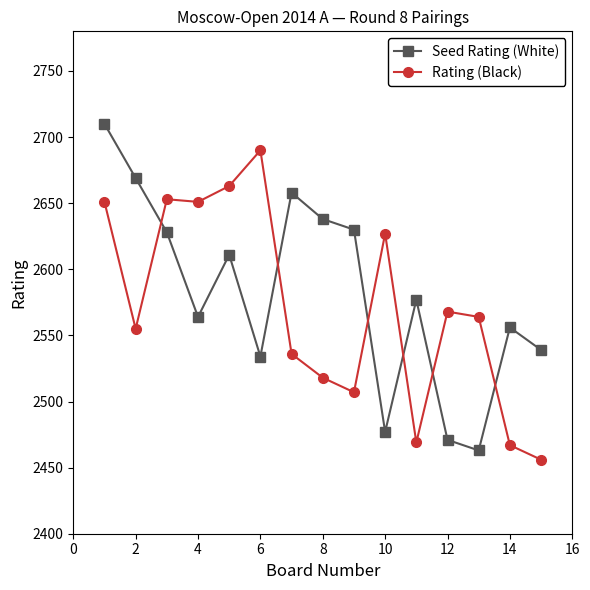

What is the greatest value displayed?

2710